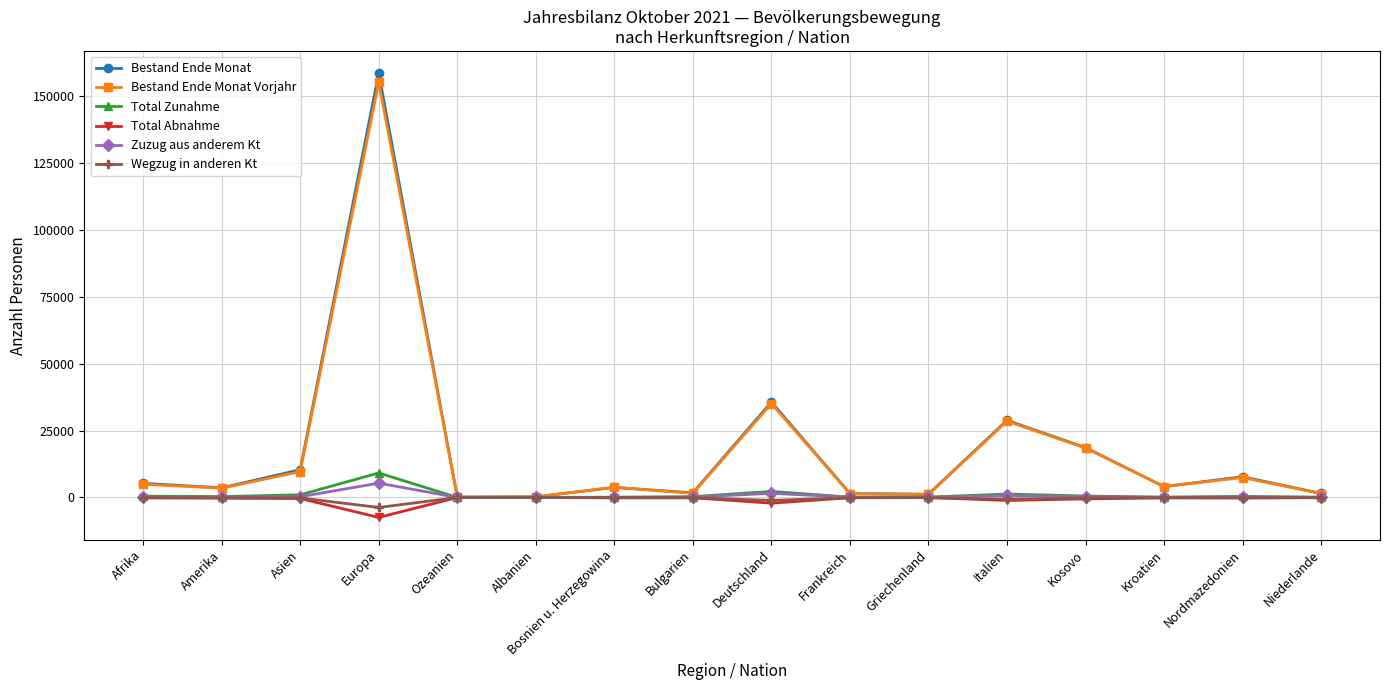

Which series has the largest range (max minus min)?

Bestand Ende Monat